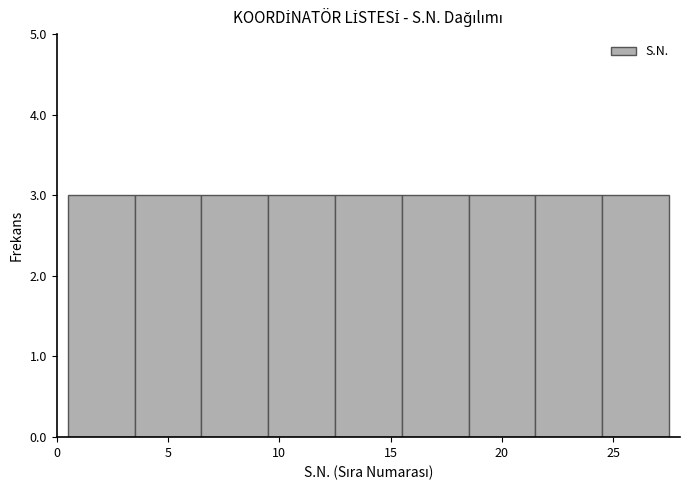

How tall is the bar that spans 21.5 to 24.5 on the x-axis? The values are not printed on the chart, so give them approximately, as read against the axis.

3